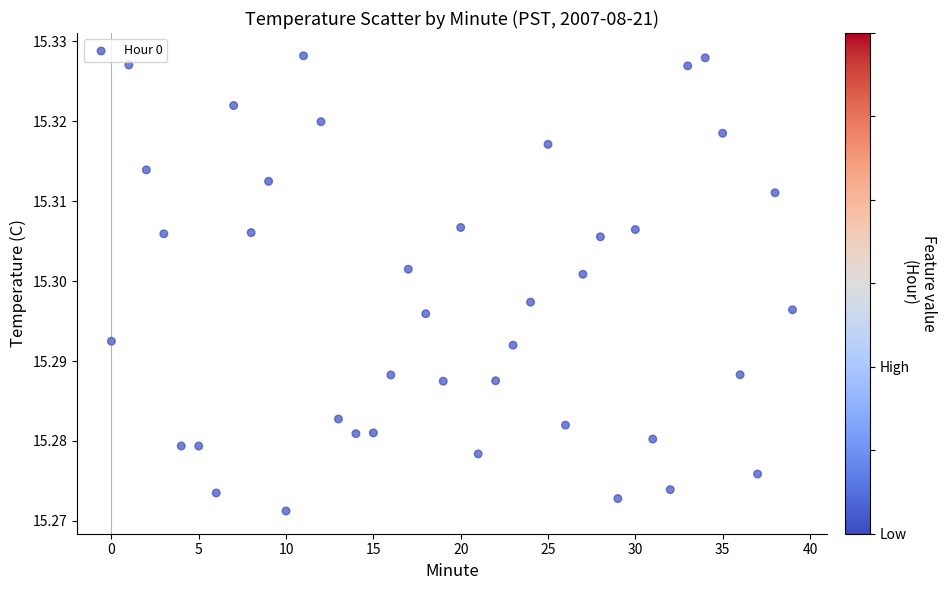

How many data points are displayed?

40